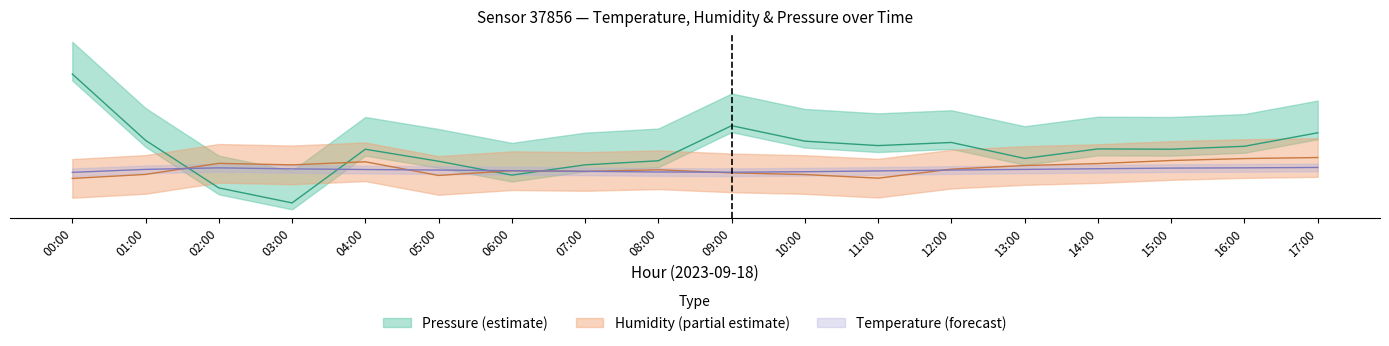

Reading left to right, transcribe all the data shown in this chart.

temperature: 17.4	17.6	17.7	17.6	17.6	17.6	17.5	17.4	17.4	17.4	17.4	17.5	17.6	17.6	17.6	17.7	17.7	17.8
humidity: 16.9	17.2	18.1	18.0	18.2	17.1	17.5	17.4	17.6	17.3	17.2	16.9	17.6	17.9	18.0	18.3	18.4	18.5
pressure_norm: 25.0	19.9	16.2	15.0	19.2	18.2	17.2	18.0	18.3	21.0	19.8	19.4	19.7	18.4	19.2	19.2	19.4	20.4